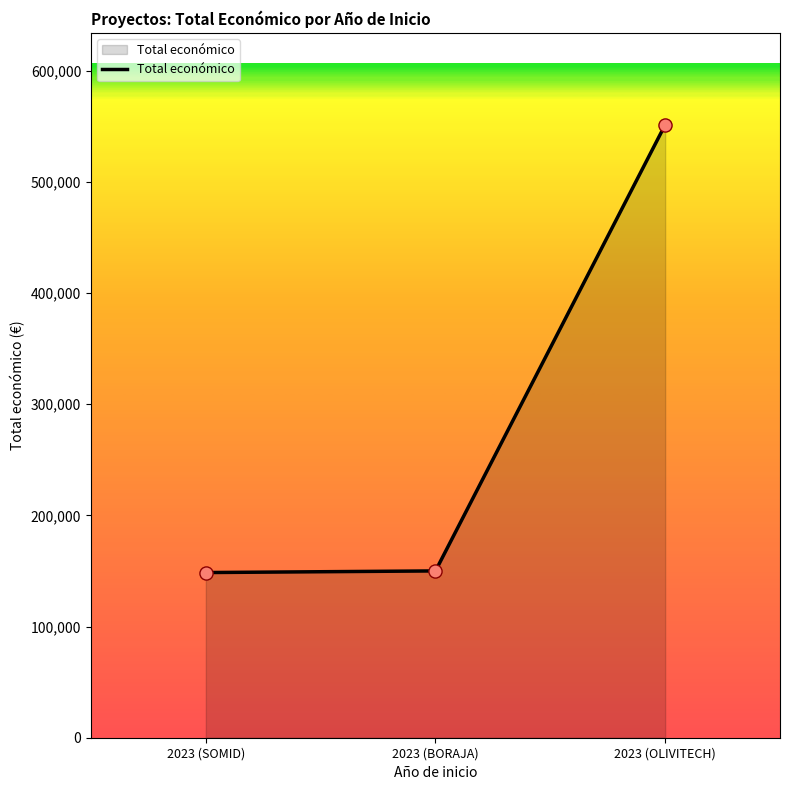

Approximately how many times larger is the value at 2023 (OLIVITECH) compared to 2023 (SOMID)?

3.7